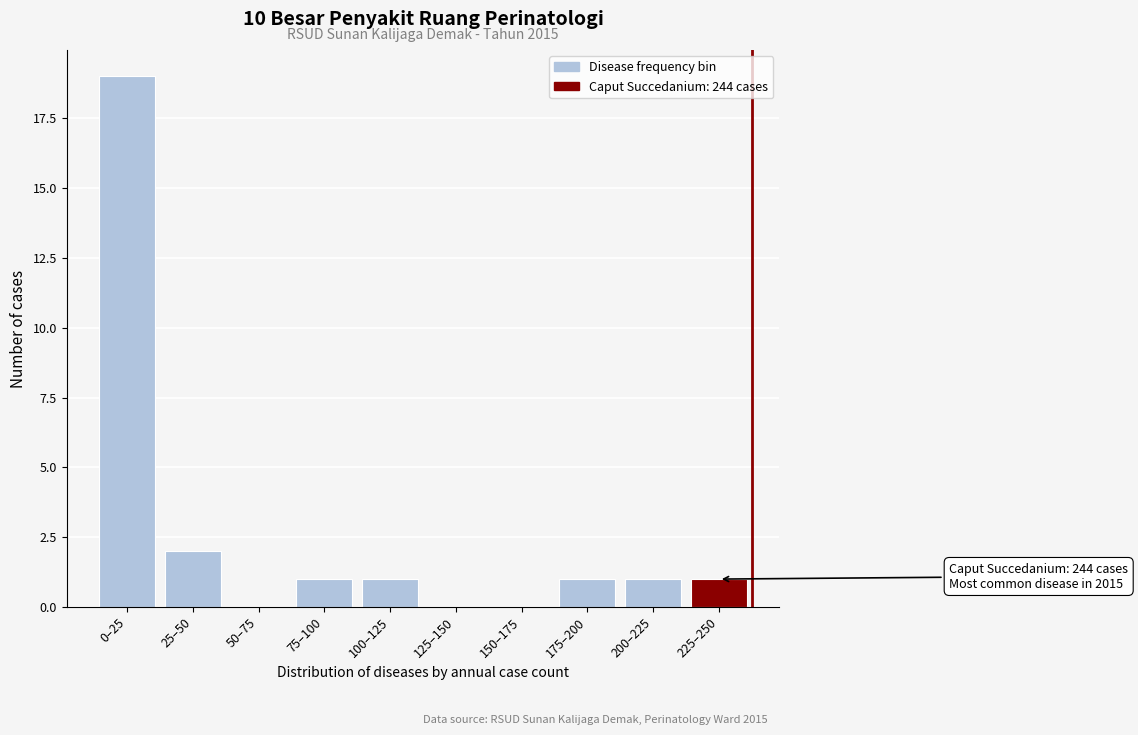

Reading left to right, extract all data points from this chart.

0–25=19	25–50=2	50–75=0	75–100=1	100–125=1	125–150=0	150–175=0	175–200=1	200–225=1	225–250=1